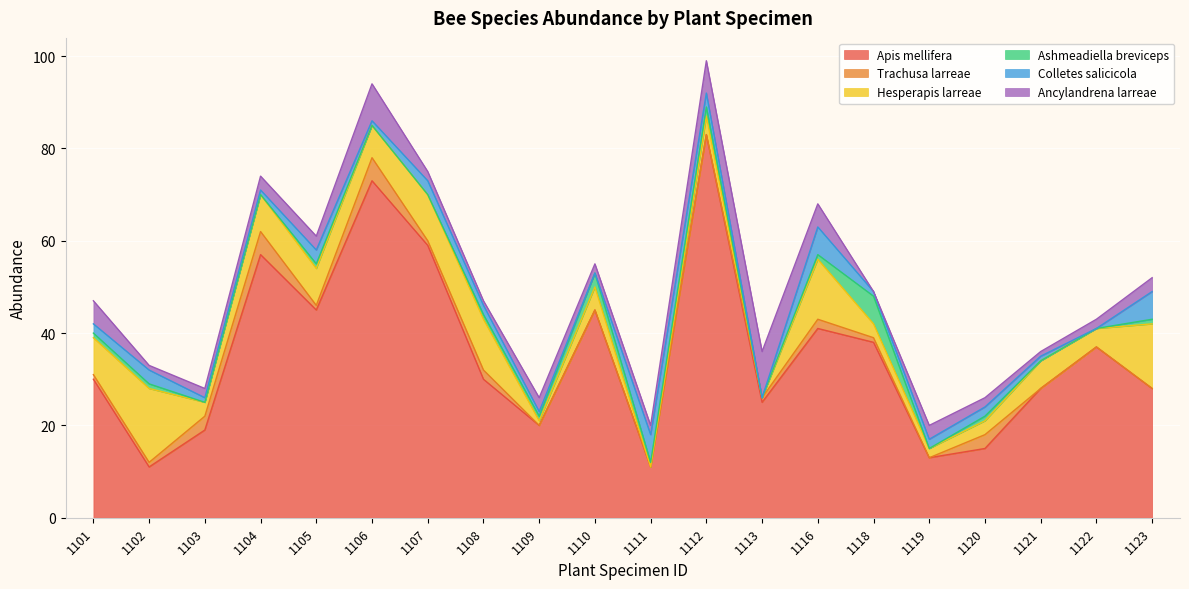

How many interior local valleys does the Colletes salicicola series have?

5